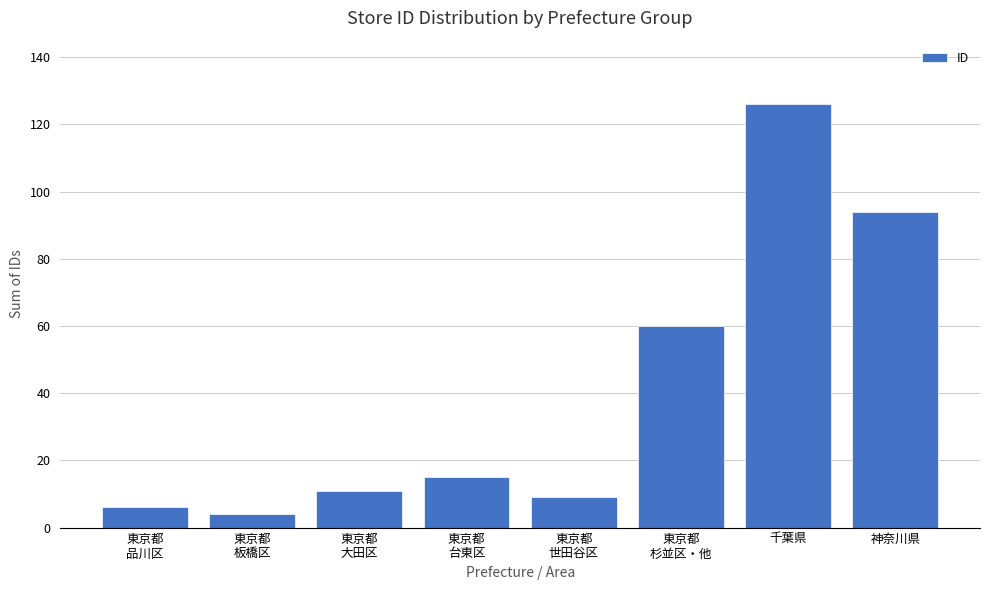

What is the difference between the maximum and minimum values?

122